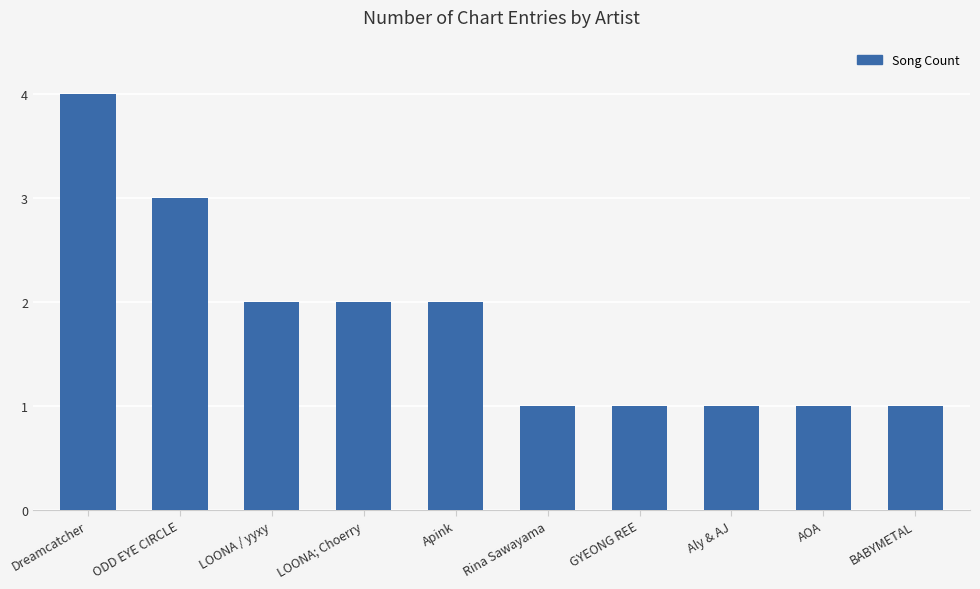

What is the difference between the maximum and minimum values?

3